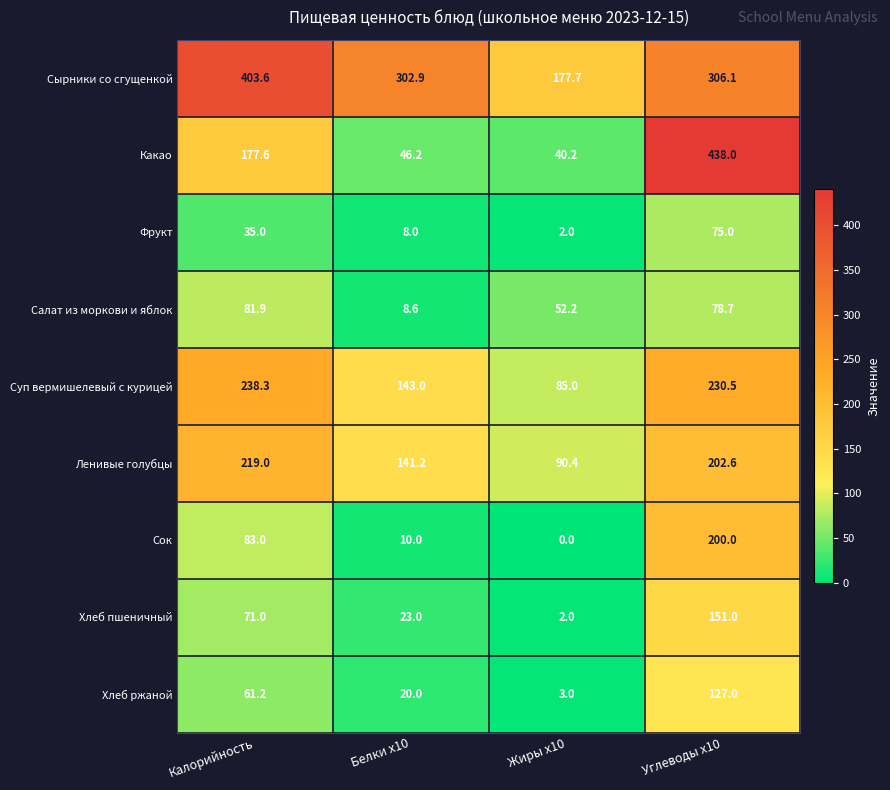

Is it true that Хлеб ржаной equals 104.9 at Калорийность?

False